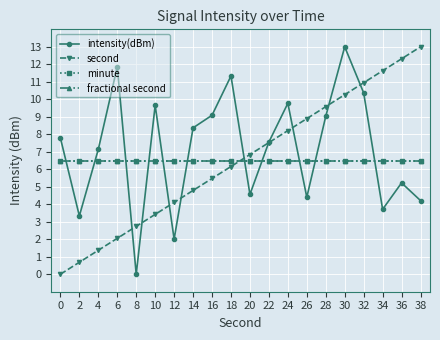

What is the difference between the second highest and minimum values in the intensity(dBm) series?

11.9